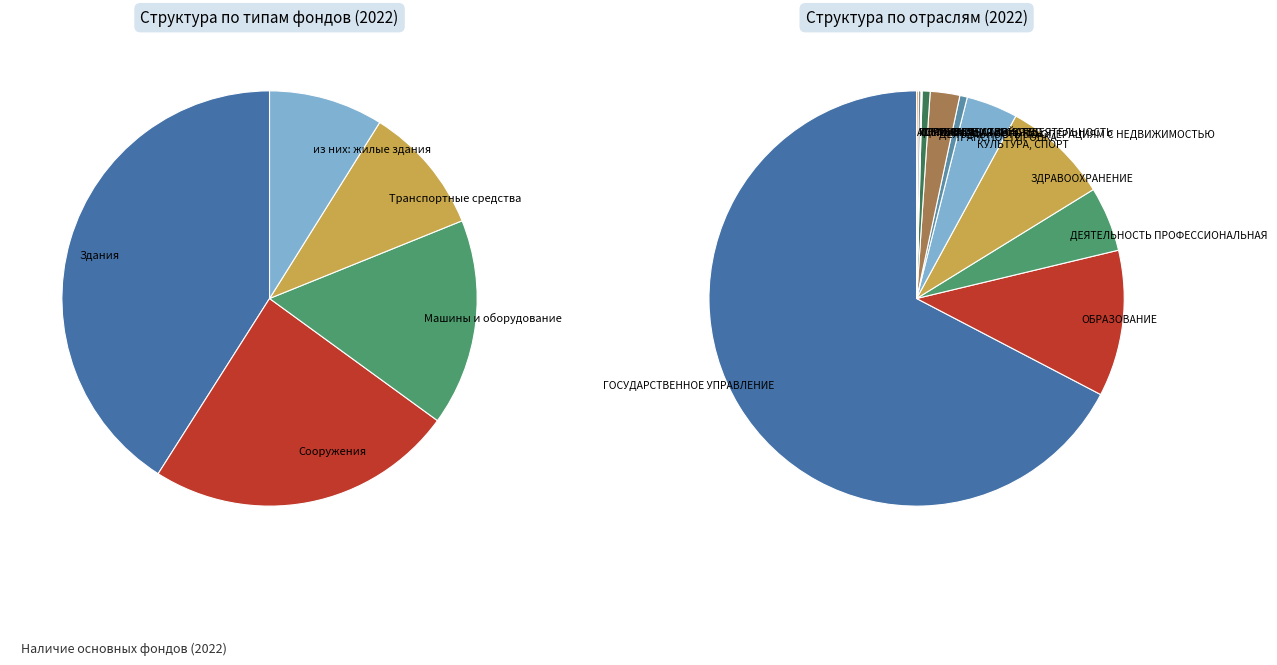

The Здания slice represents 36% of the pie. True or false?

False